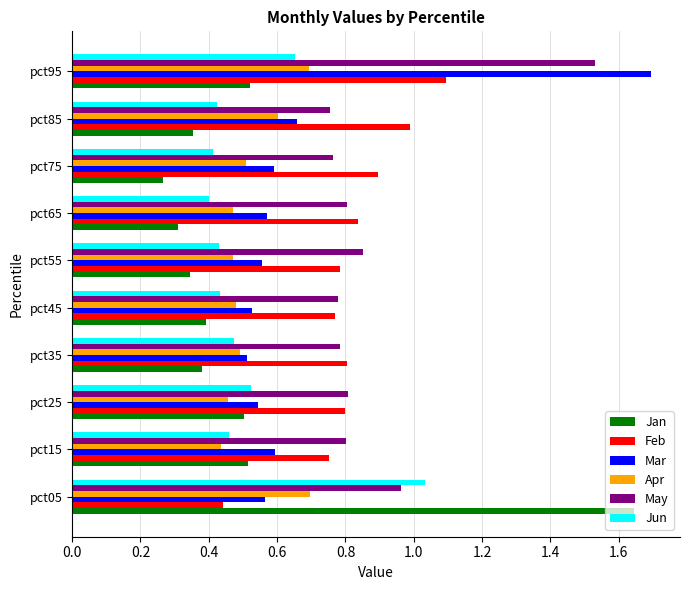

What is the sum of all Mar values?

6.8